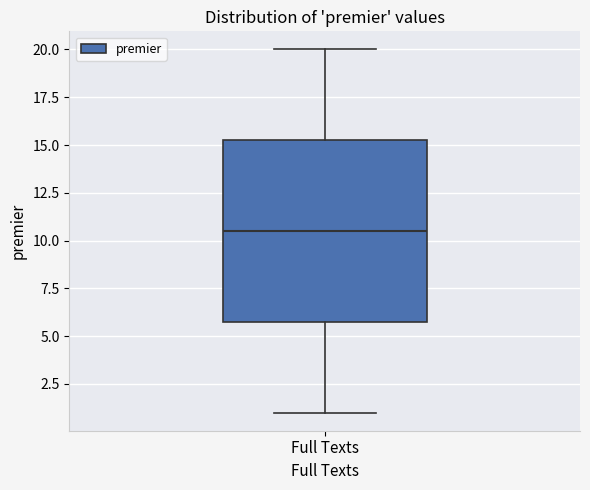

Transcribe this box plot: give where the median line is, the range the box spans, and where the two whiskers end, as read against the y-axis. The values are not printed on the chart, so give them approximately, as read against the axis.

median 10.5, box 6.0 to 15.5, whiskers 1.0 to 20.0